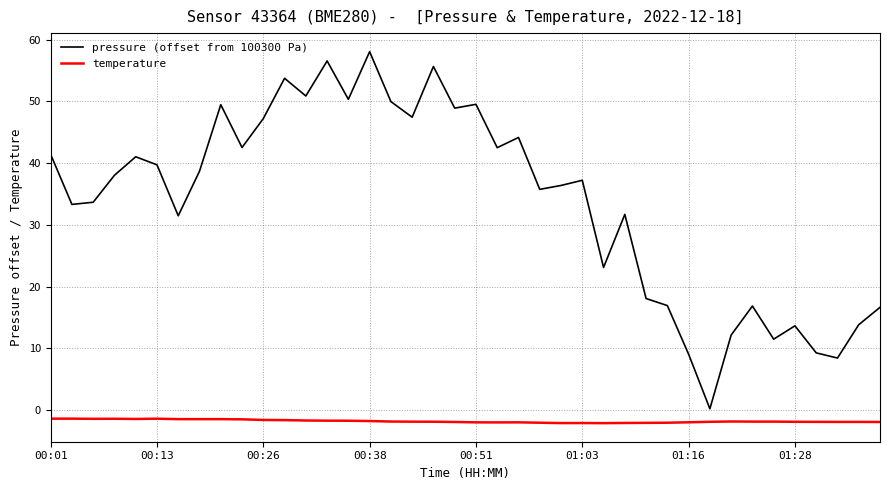

True or false: pressure (offset from 100300 Pa) has more than 1 interior local peaks.

True